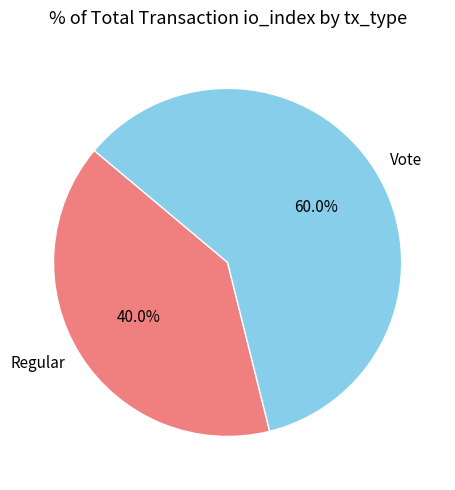

What is the ratio of the value at Regular to the value at Vote?

0.7